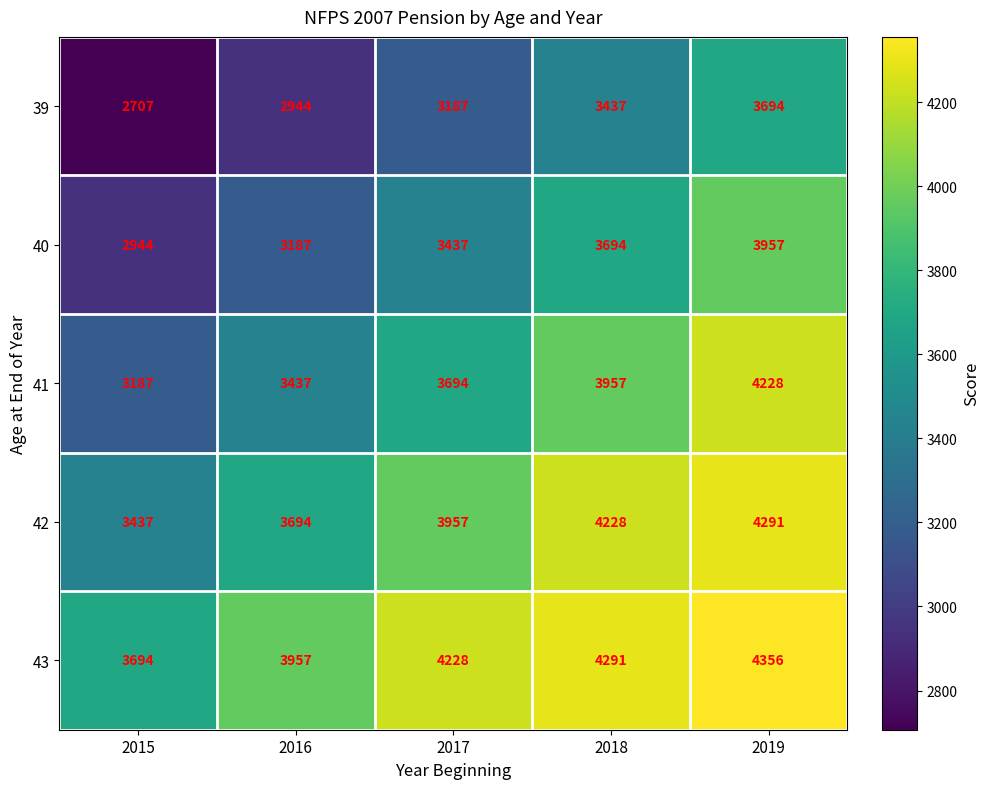

How many 40 values are between 3187 and 3694?

3